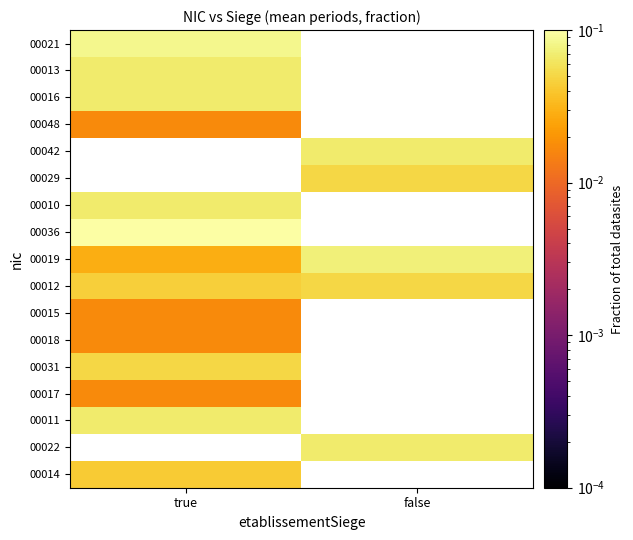

Which has a higher value, false or true?

true